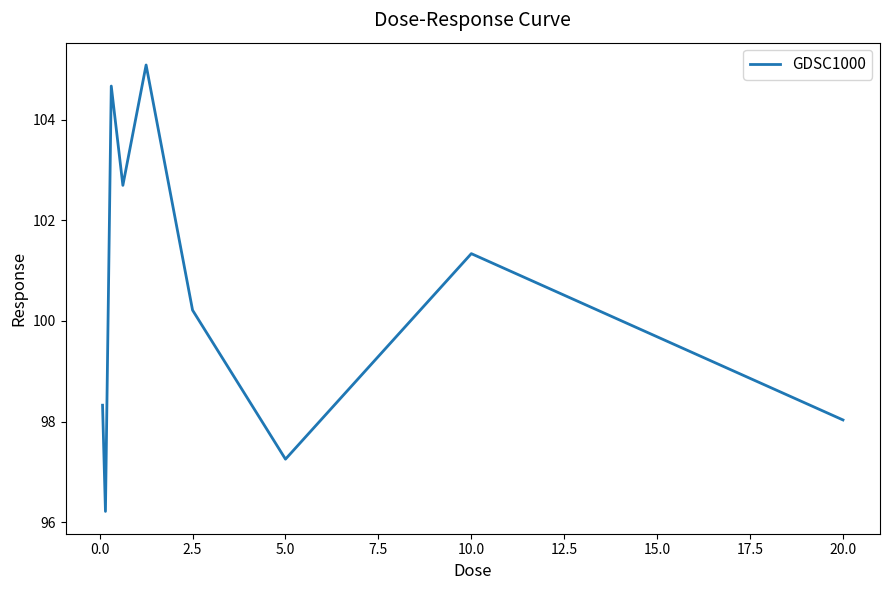

What is the greatest value displayed?

105.1